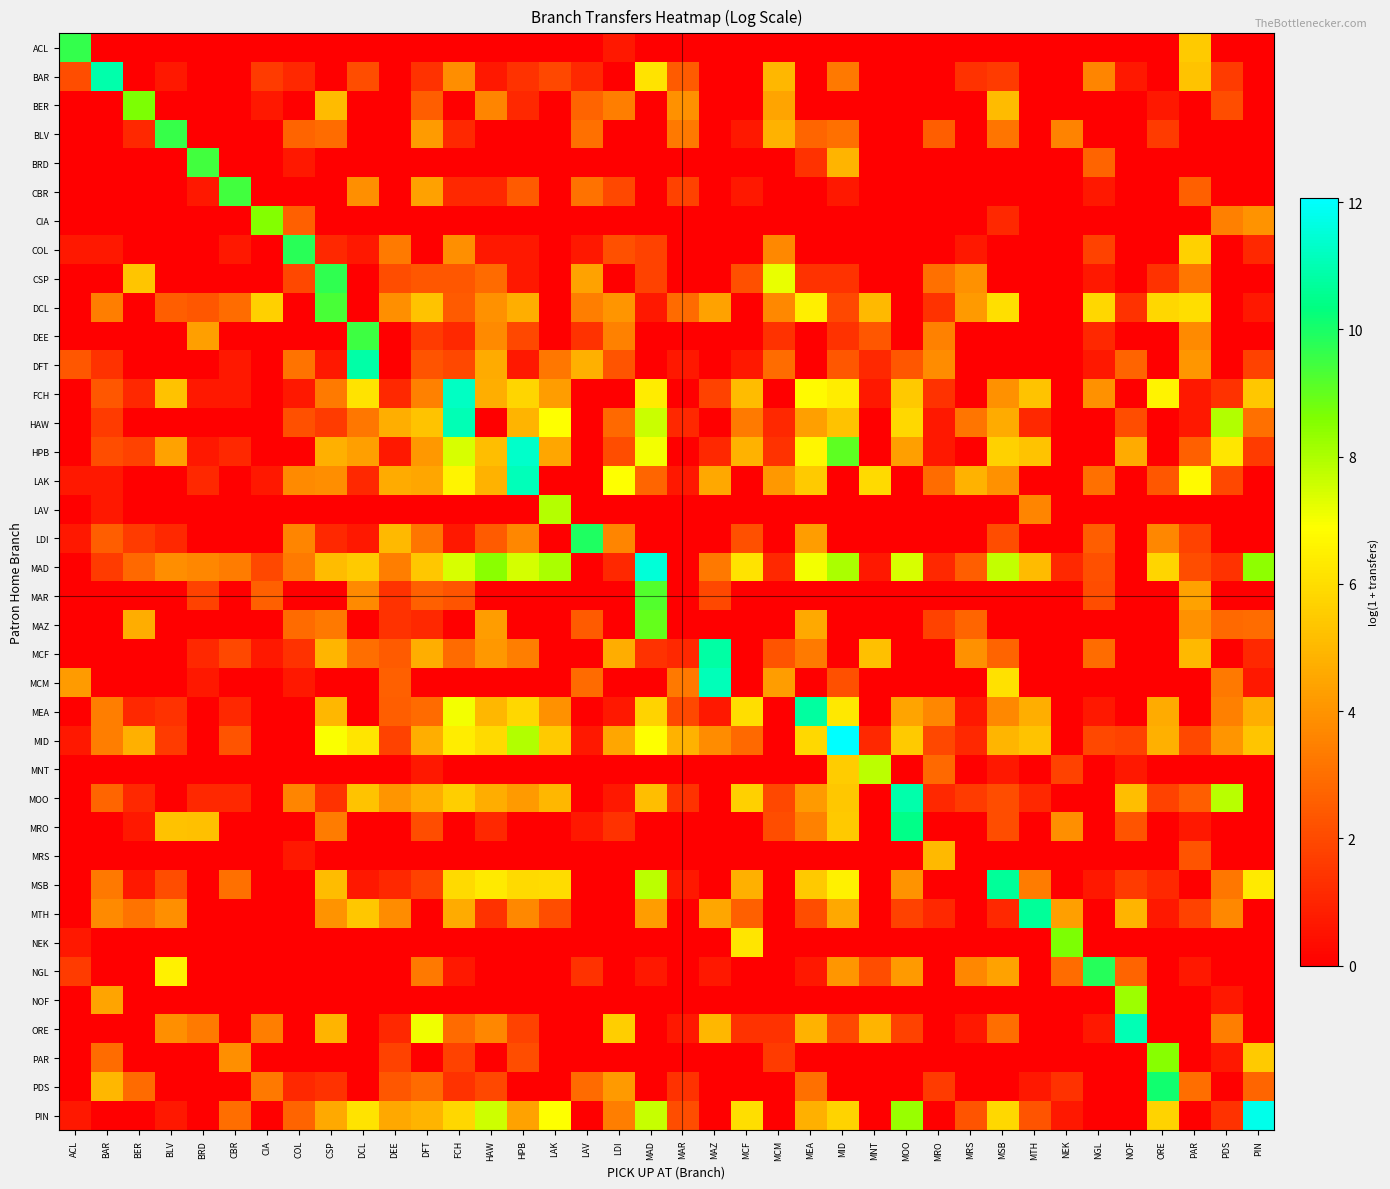

What is the difference between the highest and lowest values at MCM?

7.2